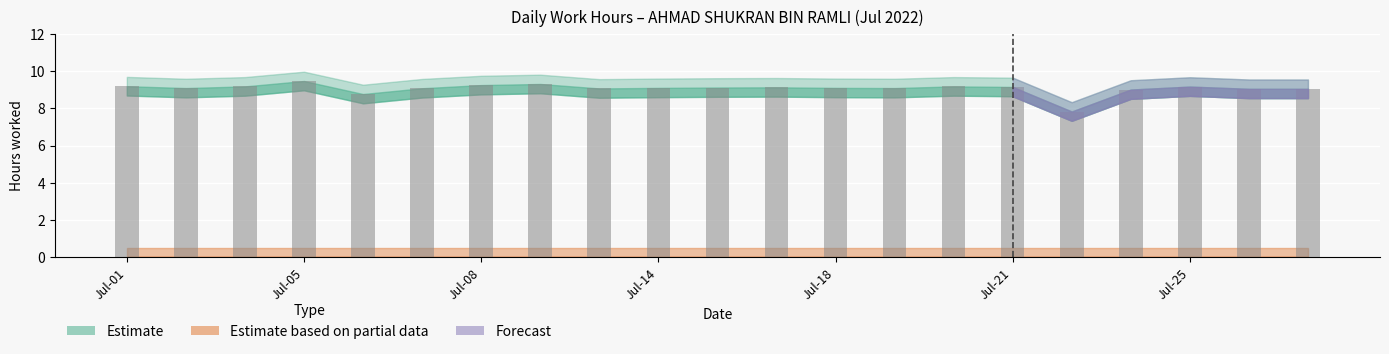

What is the value of the 8th bar from the left?

9.3